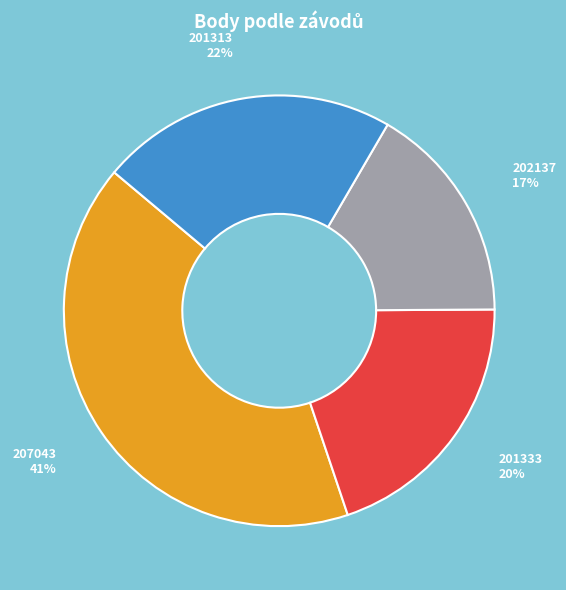

Is there any slice that represents more than half of the pie?

No